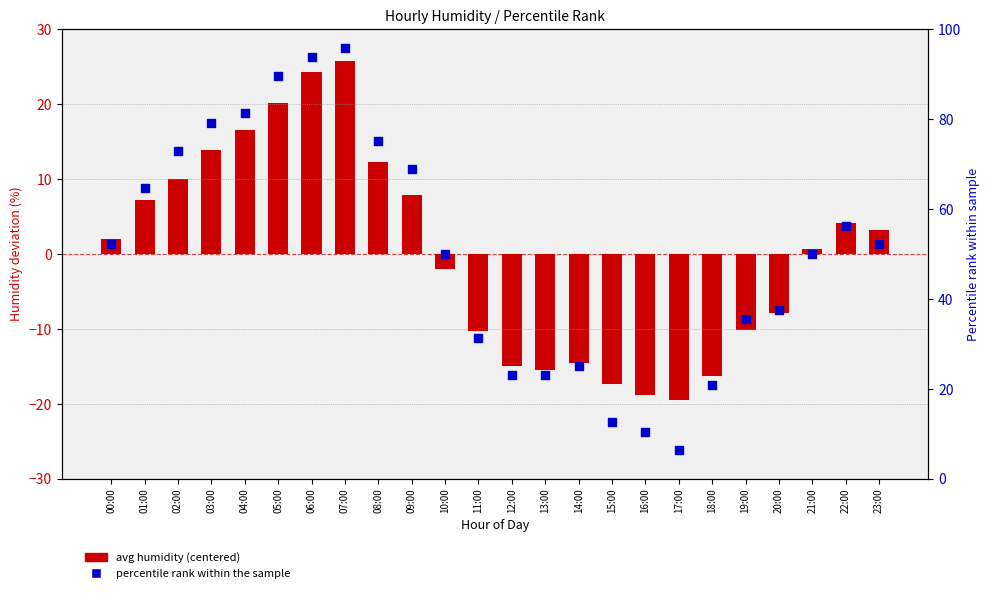

Is the value of avg humidity (centered) at 06:00 greater than the value of percentile rank at 10:00?

No